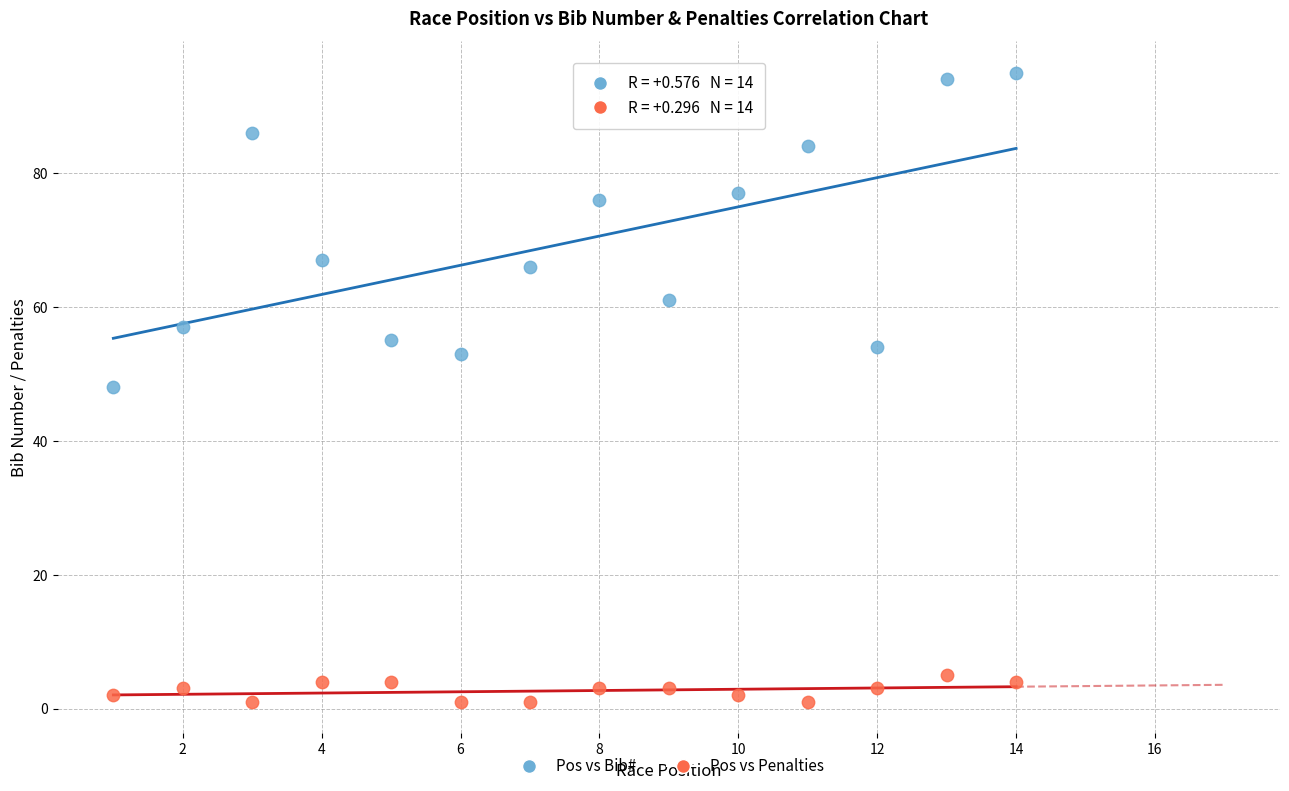

Which series reaches the maximum Y coordinate?

Pos vs Bib#